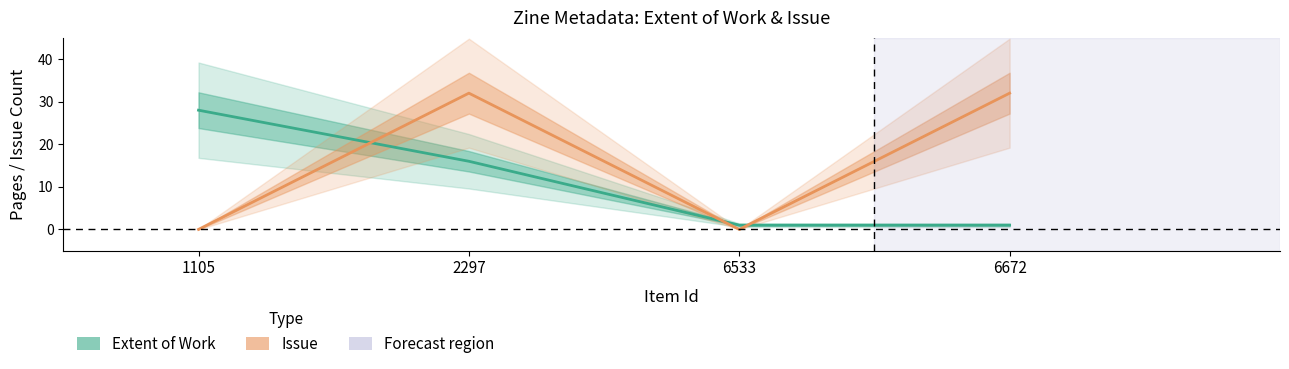

Where is the first local maximum for Issue?

2297